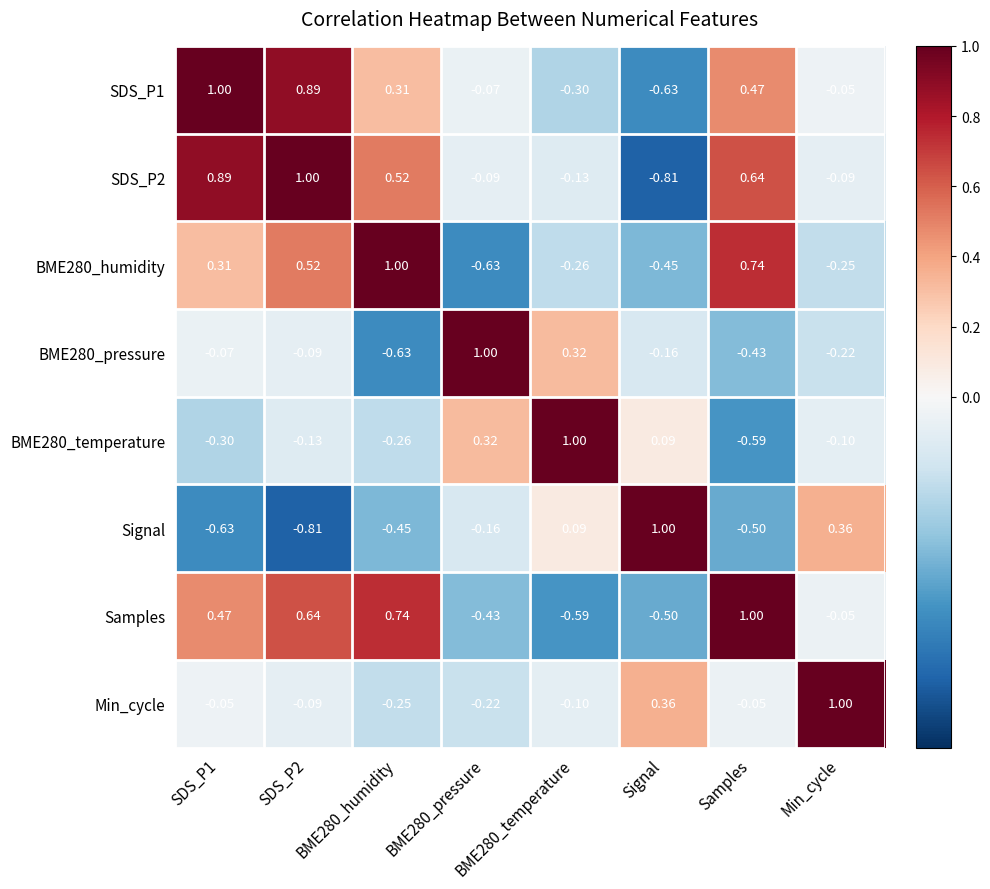

Which series changed the most between SDS_P2 and BME280_temperature?

Samples